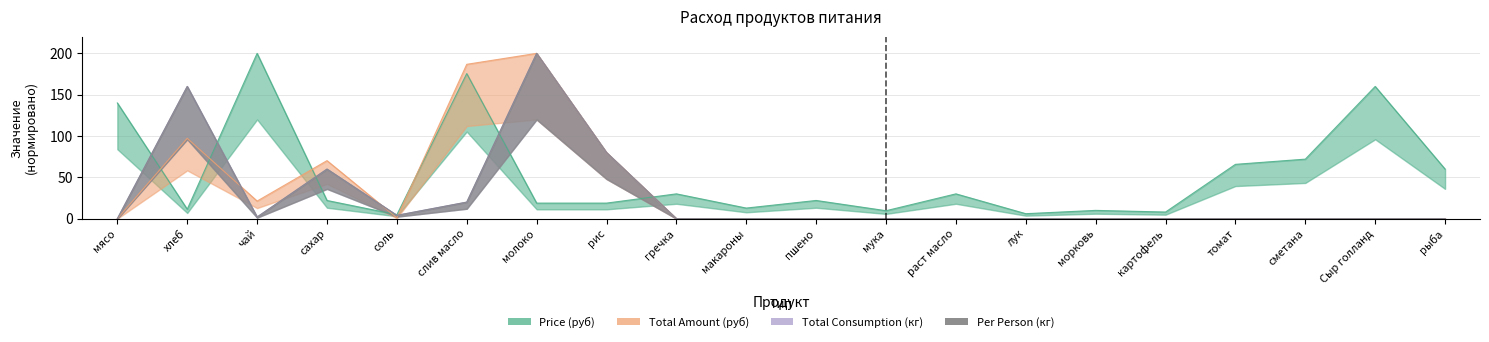

What is the label of the 6th point from the right?

морковь